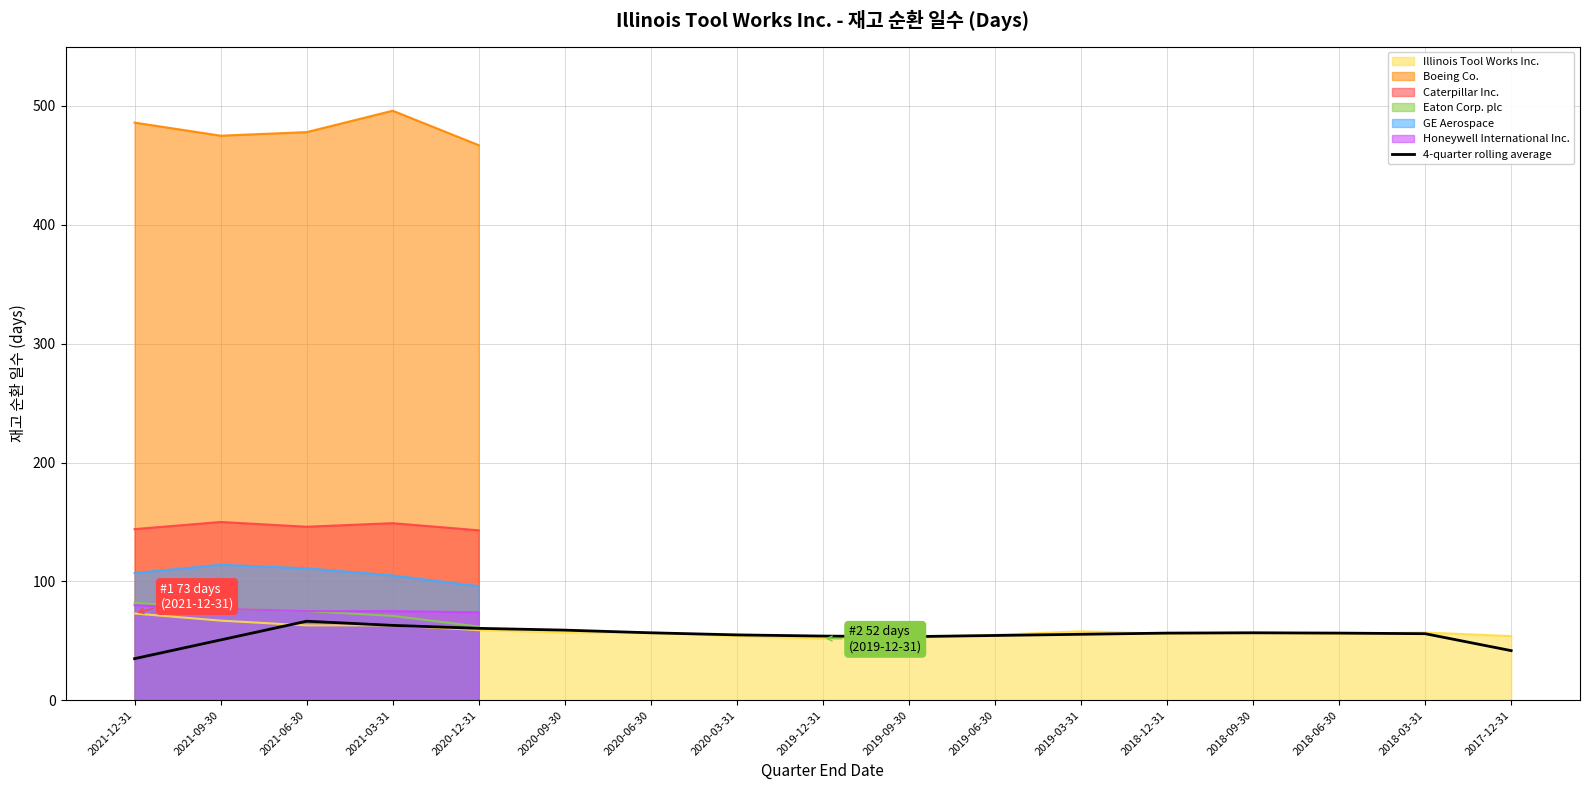

Approximately how many times larger is the value at 2018-03-31 compared to 2019-06-30?

1.0